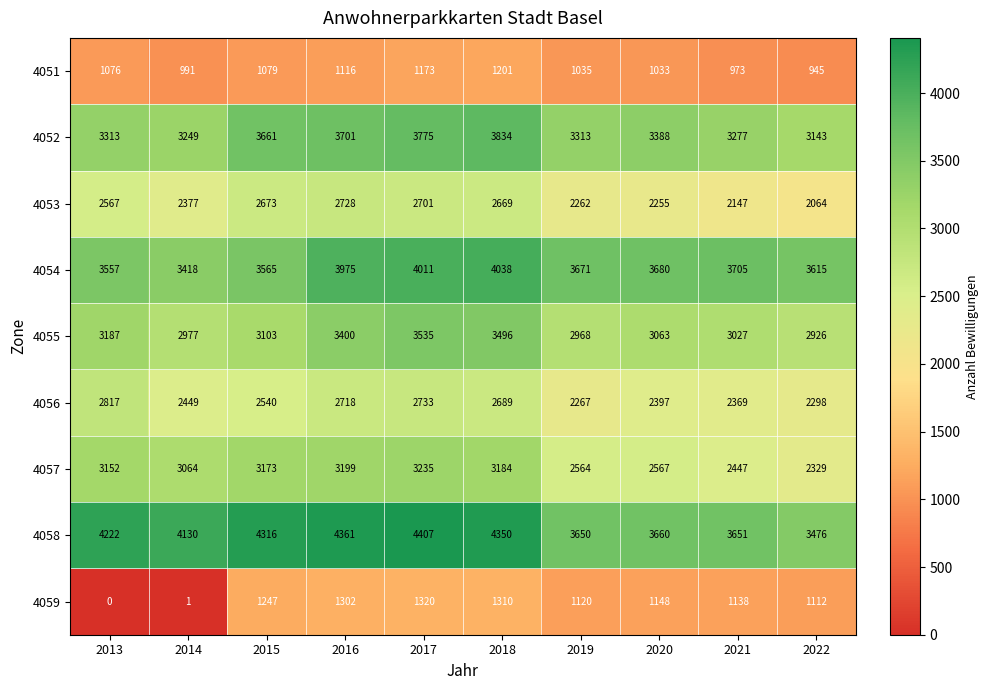

At which category is the sum across all series the highest?

2017